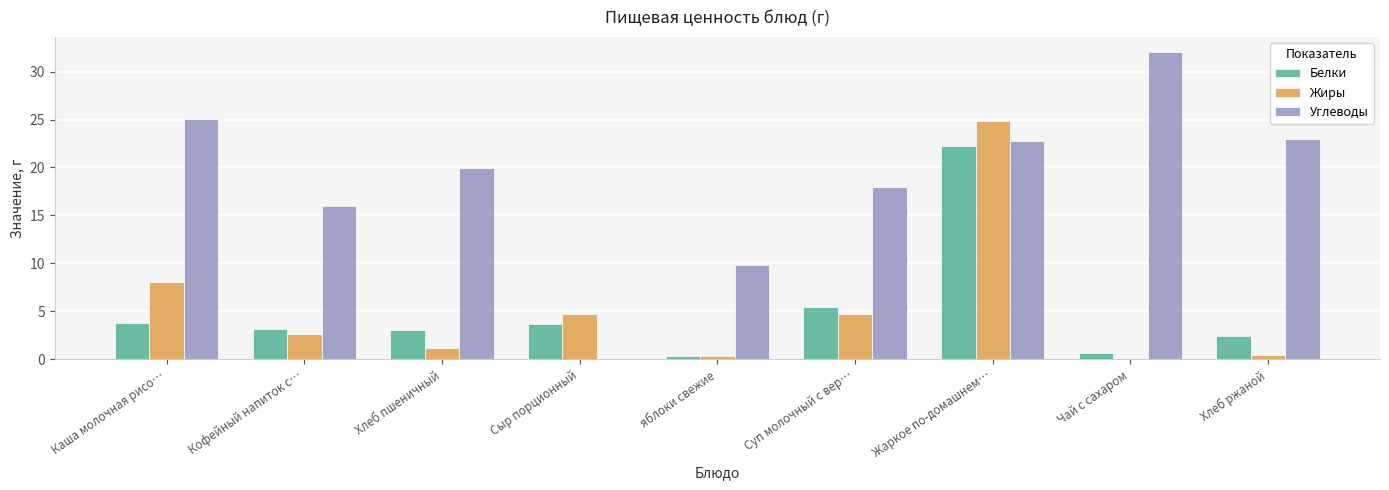

Which series has the widest spread of values?

Углеводы